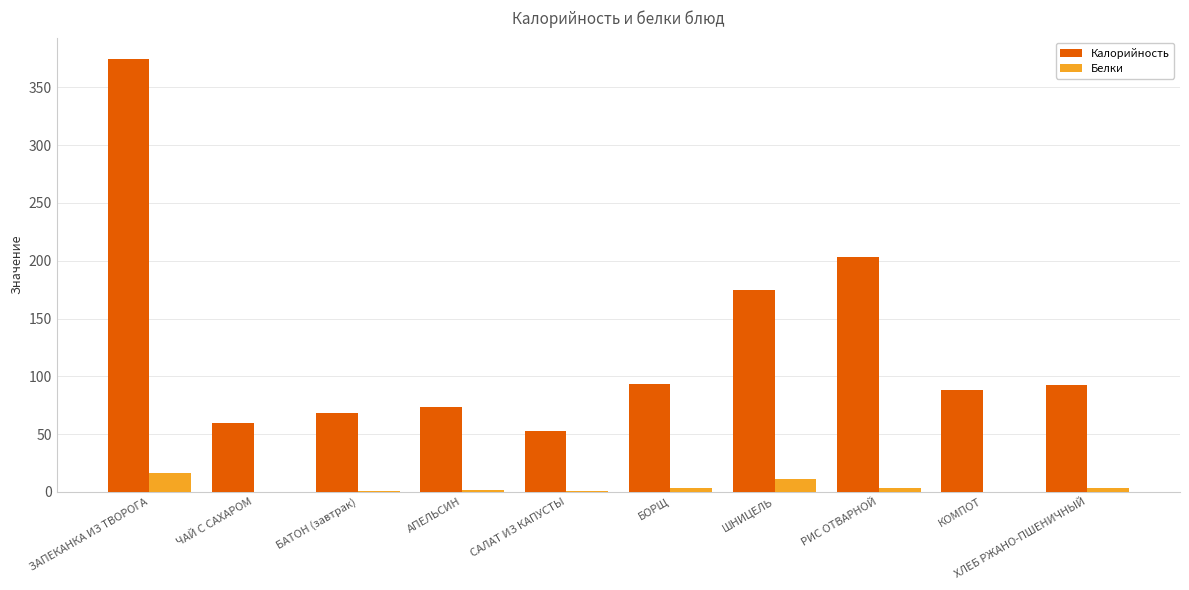

What is the sum of all Белки values?

41.7